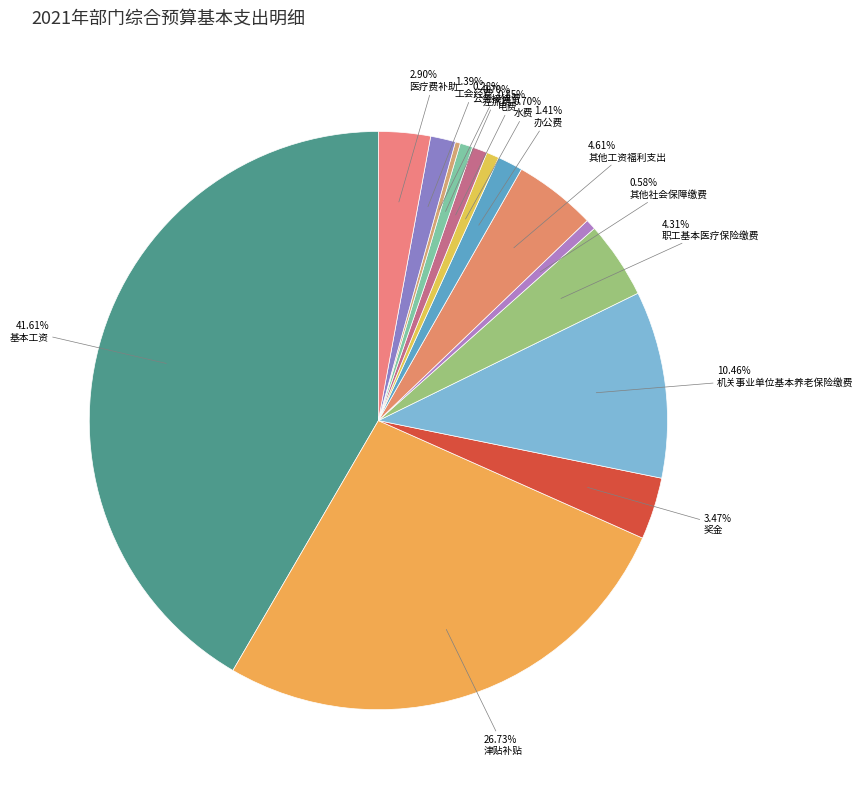

To the nearest percent, what is the difference between the largest and smallest slice percentages?

41%